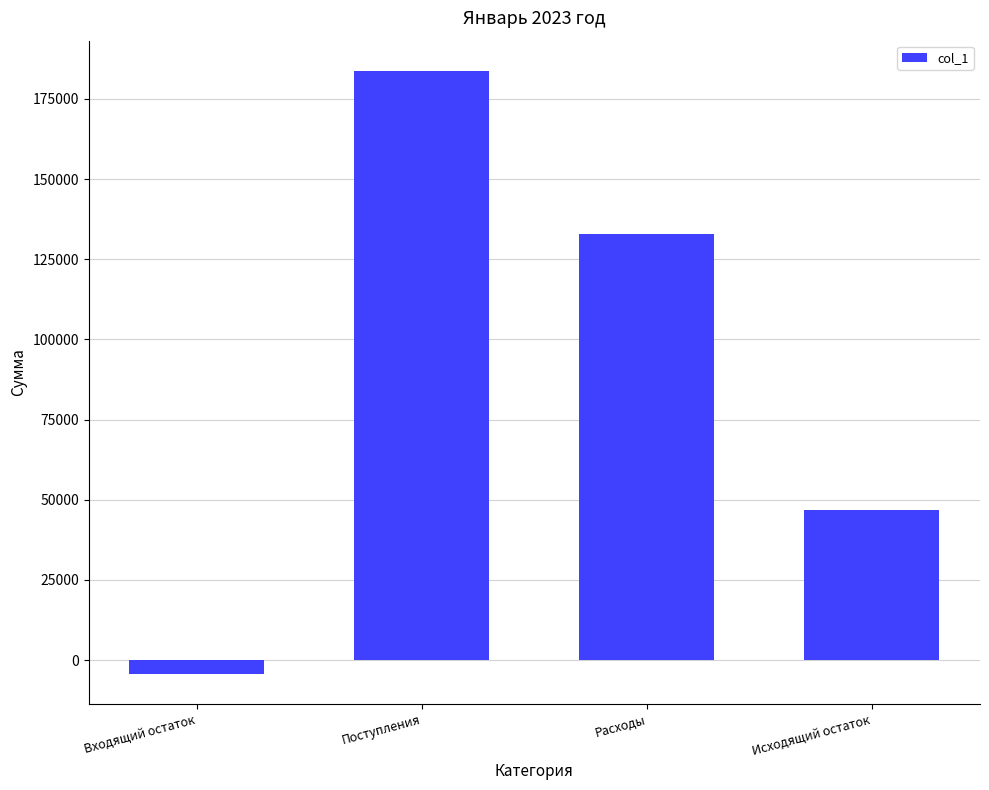

At which category does the chart reach its peak across all series?

Поступления